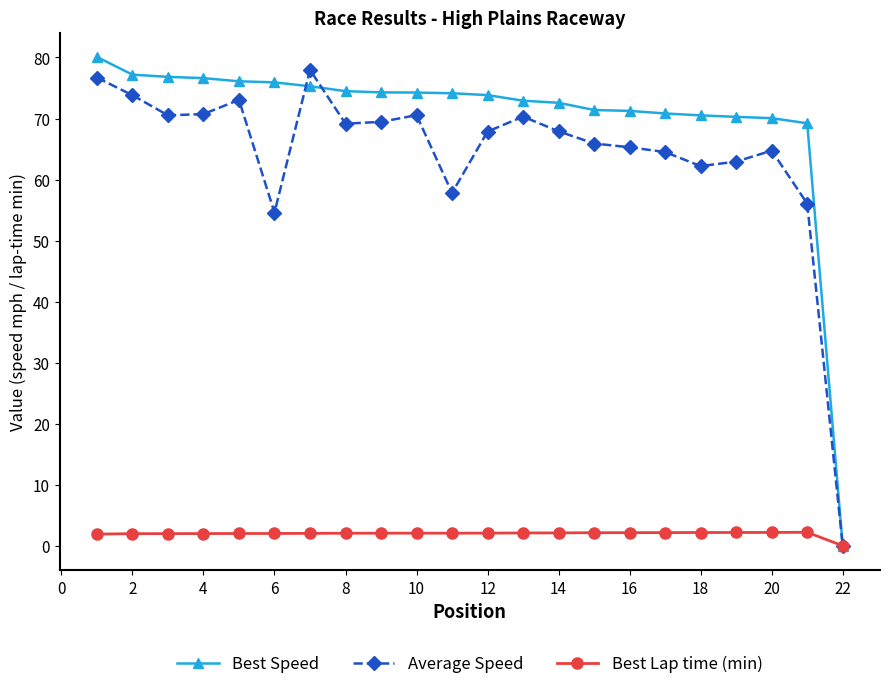

At how many categories does at least one series exceed 46?

21